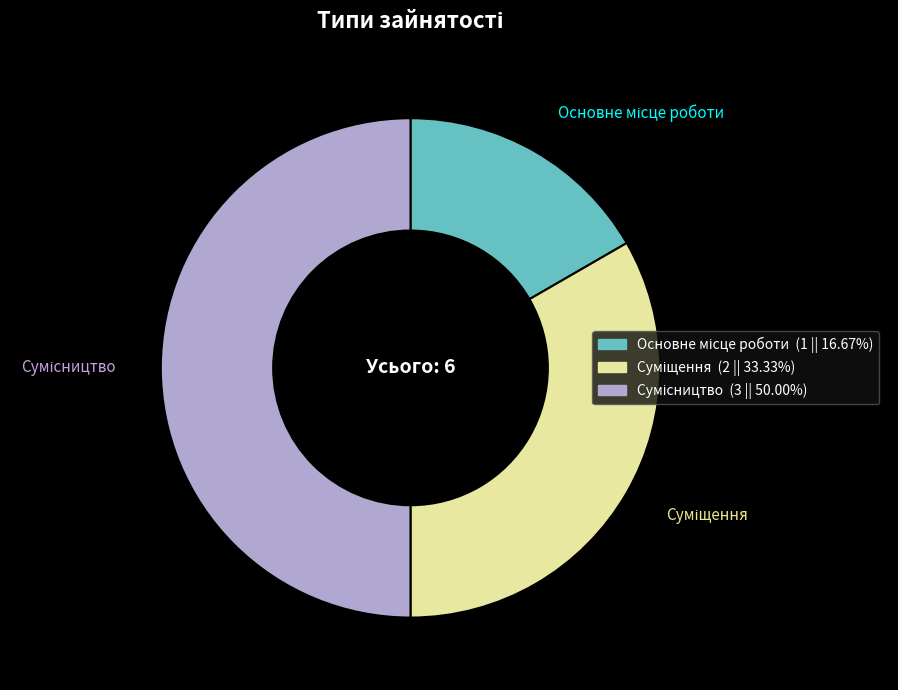

Approximately how many times larger is the value at Сумісництво compared to Основне місце роботи?

3.0